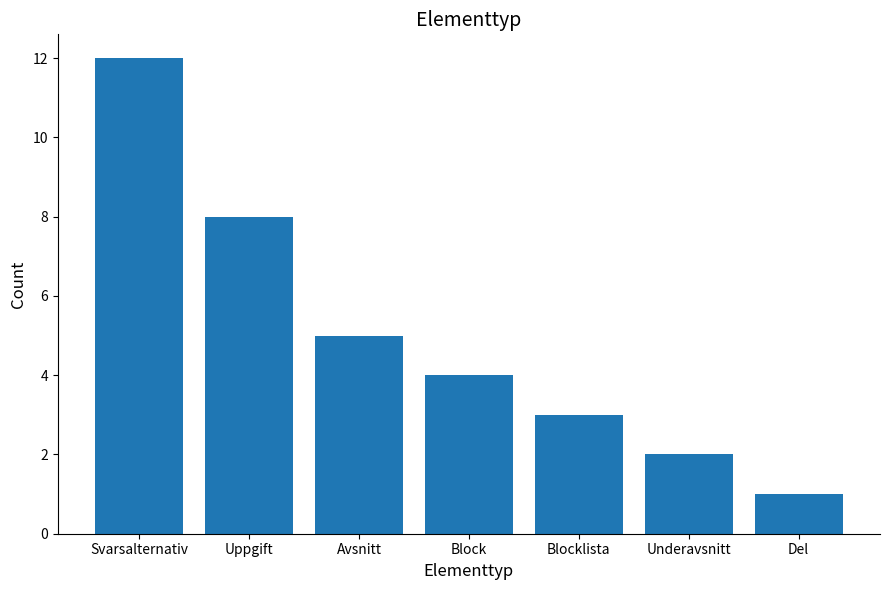

What is the smallest value displayed?

1